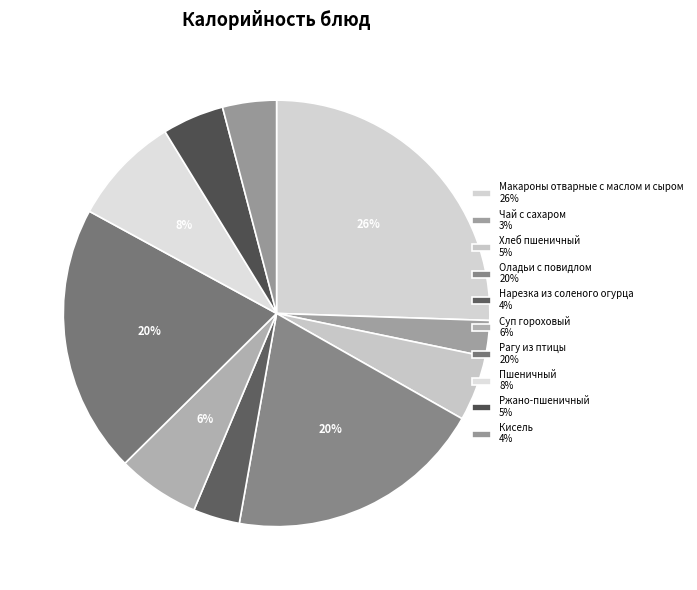

How many segments does this pie chart have?

10